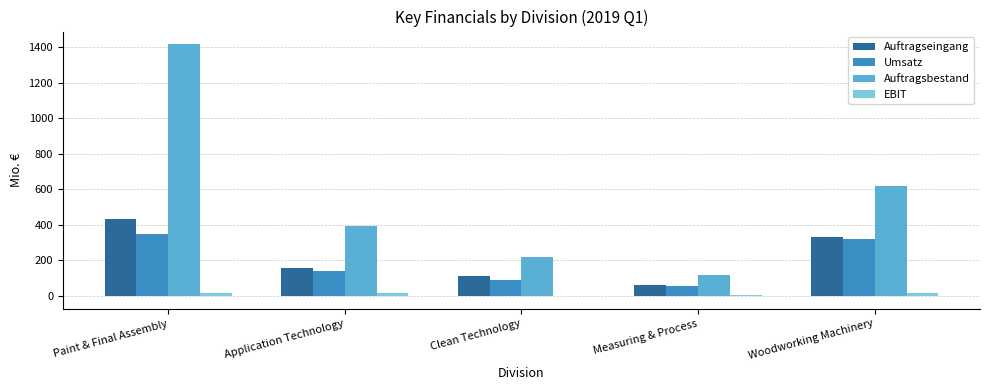

What is the maximum value for Auftragsbestand?

1418.1